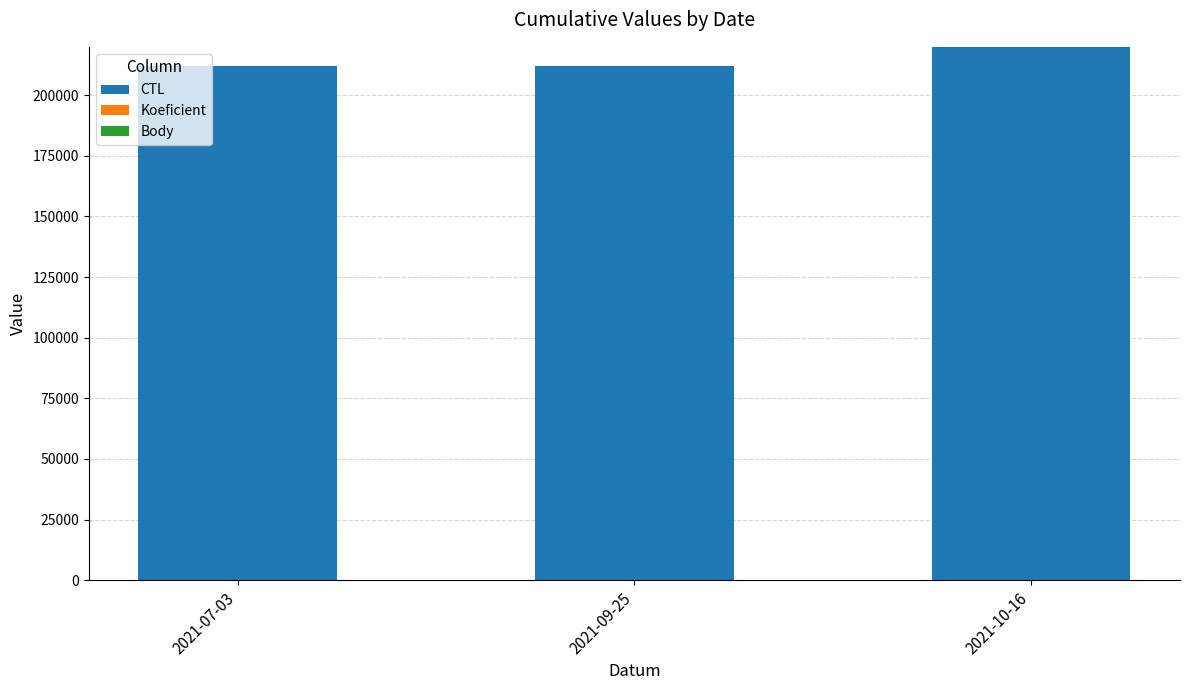

What is the total value across all series at 2021-09-25?

211808